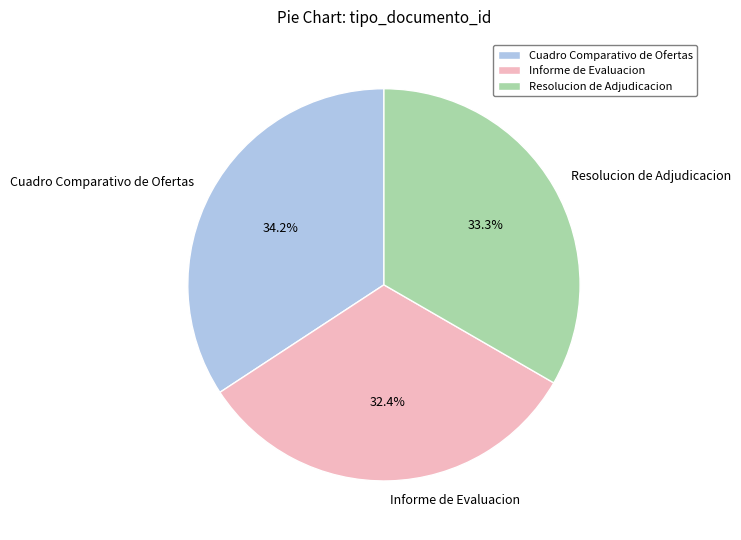

Which slice is the largest?

Cuadro Comparativo de Ofertas